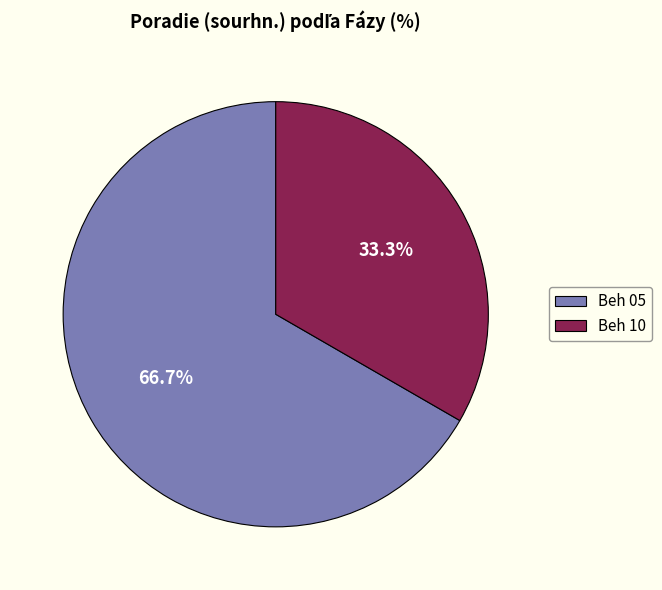

Count the number of slices in the pie.

2